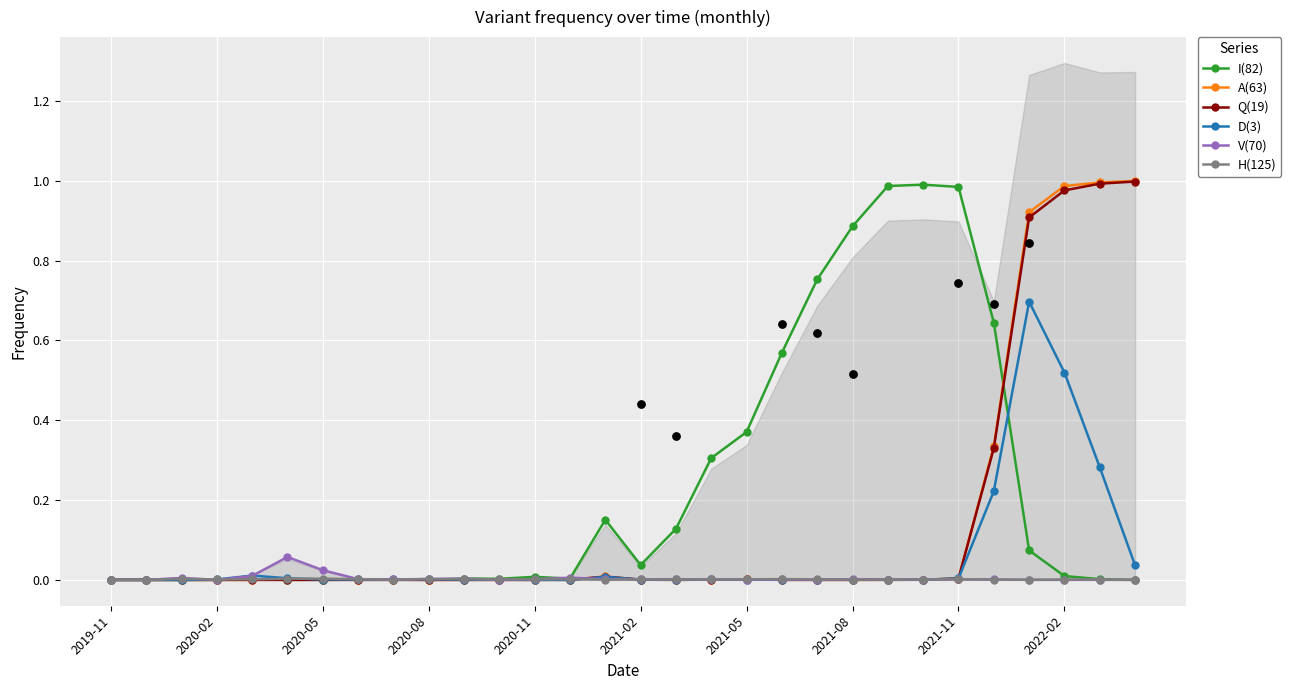

What are all the series names shown in the legend?

I(82), A(63), Q(19), D(3), V(70), H(125)